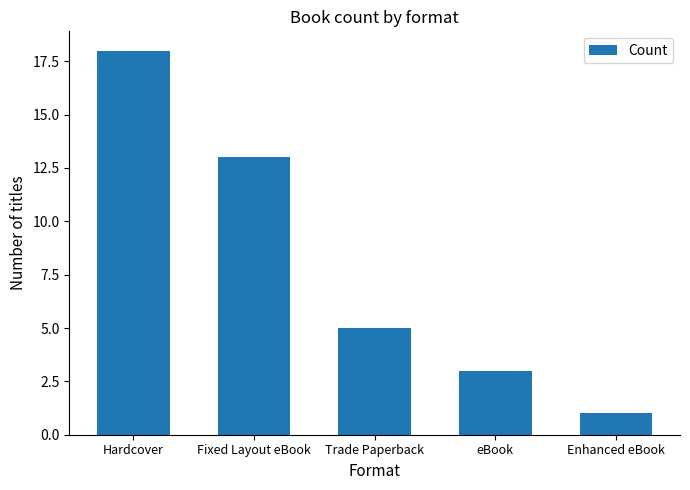

What is the sum of all values?

40